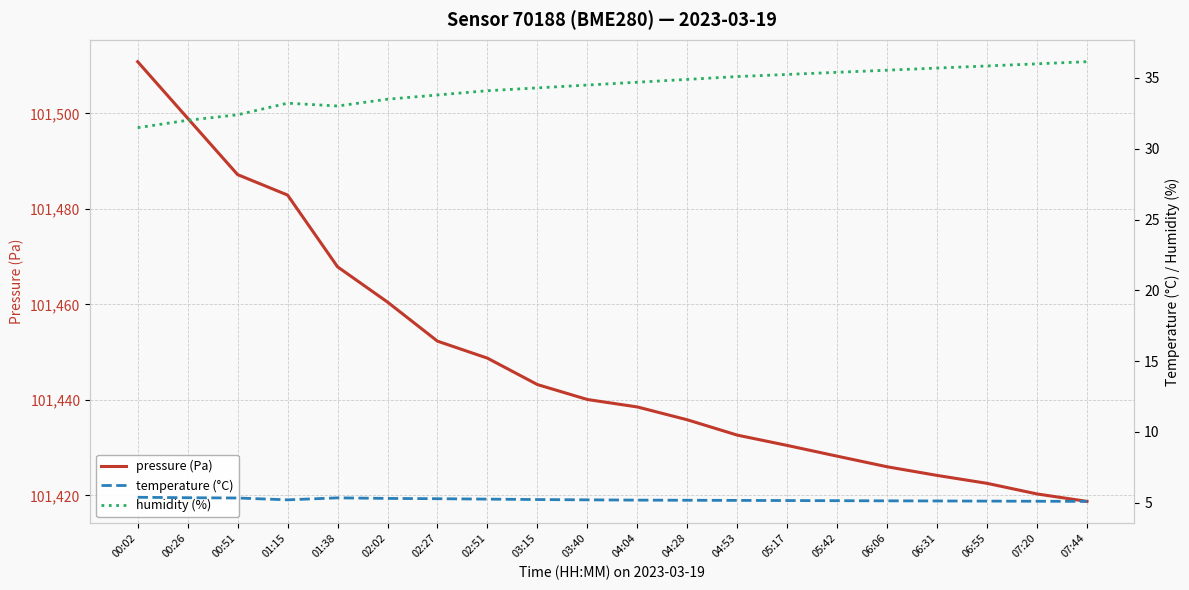

Rank the series by their maximum value, from highest to lowest.

pressure (Pa), humidity (%), temperature (°C)